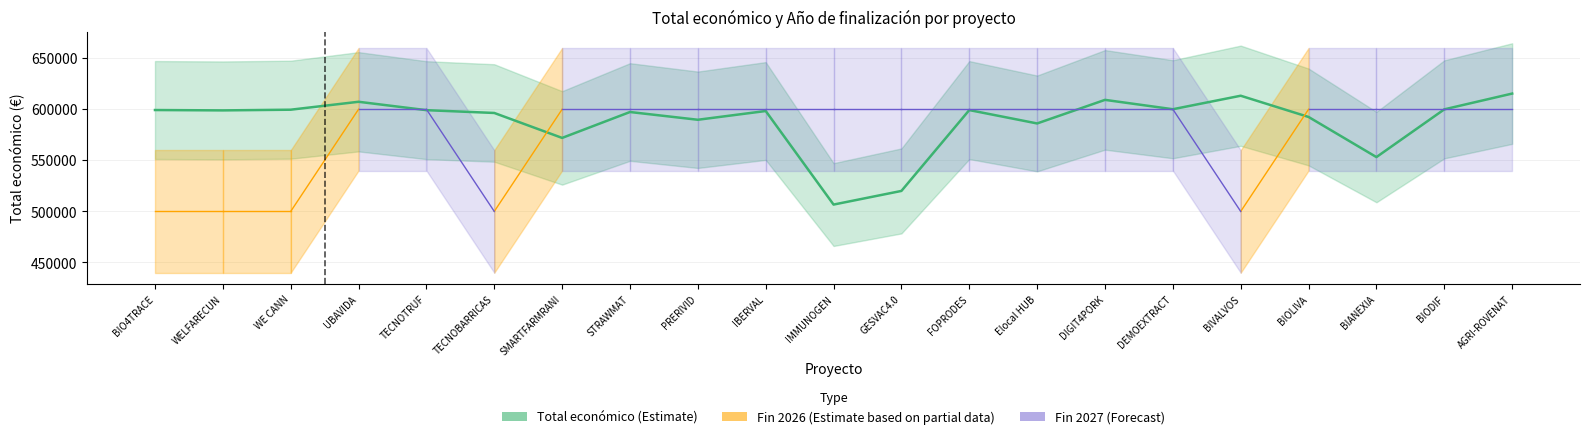

Reading left to right, what are all the values shown in this chart?

599262	598909	599584	607342	599131	596384	571965	597320	589731	598303	506703	520062	599211	586120	609206	600043	613256	592475	553196	599927	615375